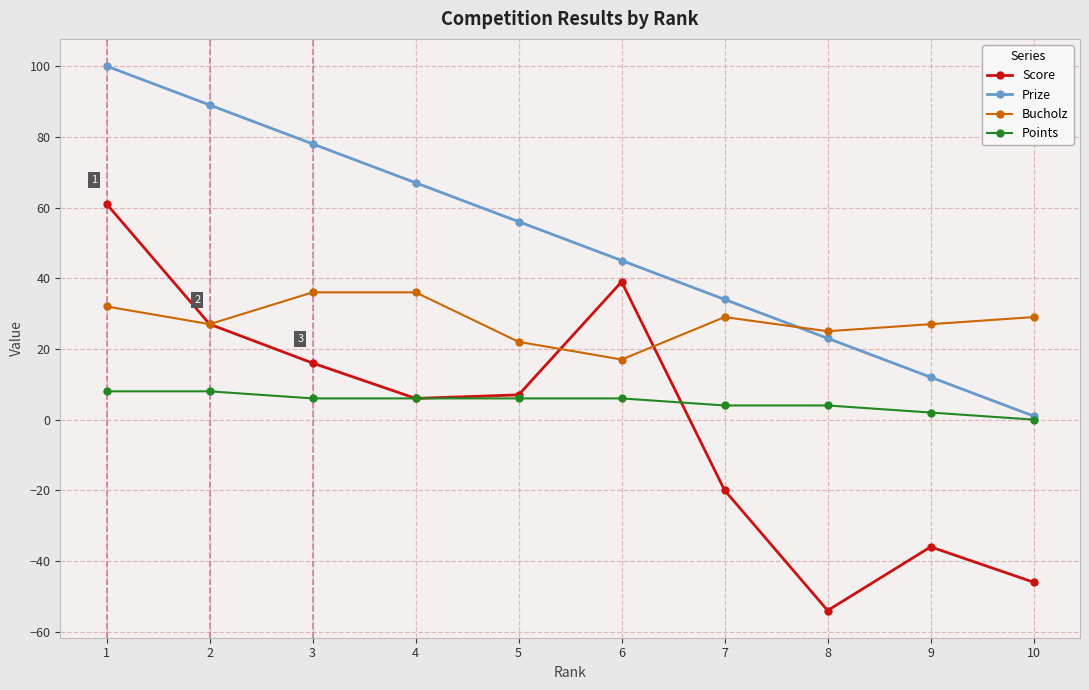

Count the number of data series in this chart.

4